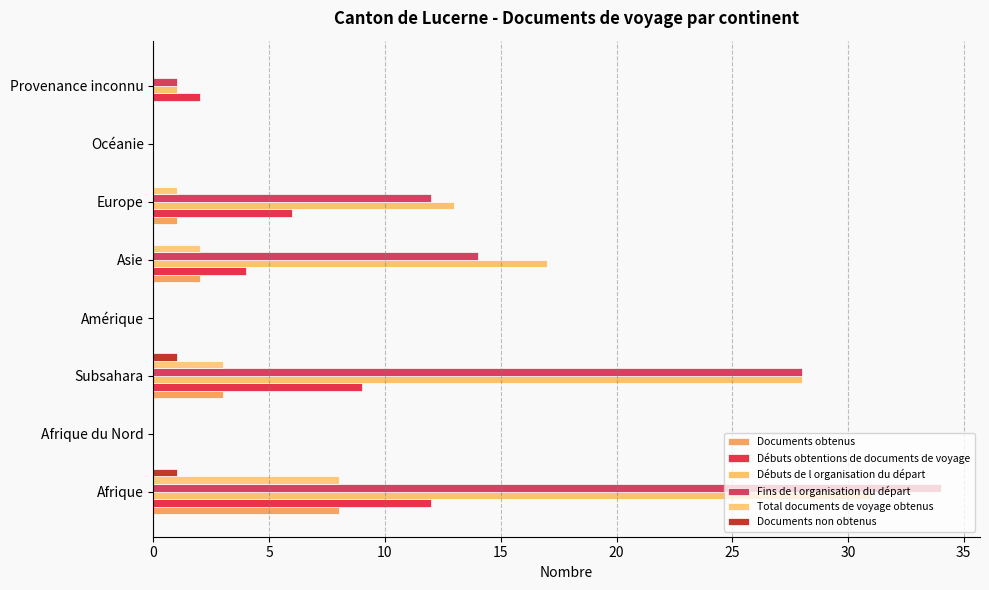

Count the number of data series in this chart.

6